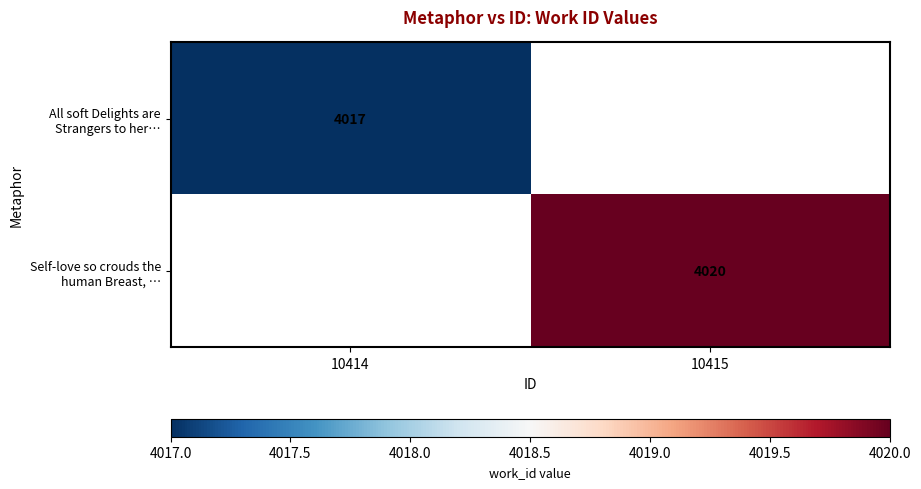

True or false: All soft Delights are Strangers to her… has a value of 4017 at 10414.

True